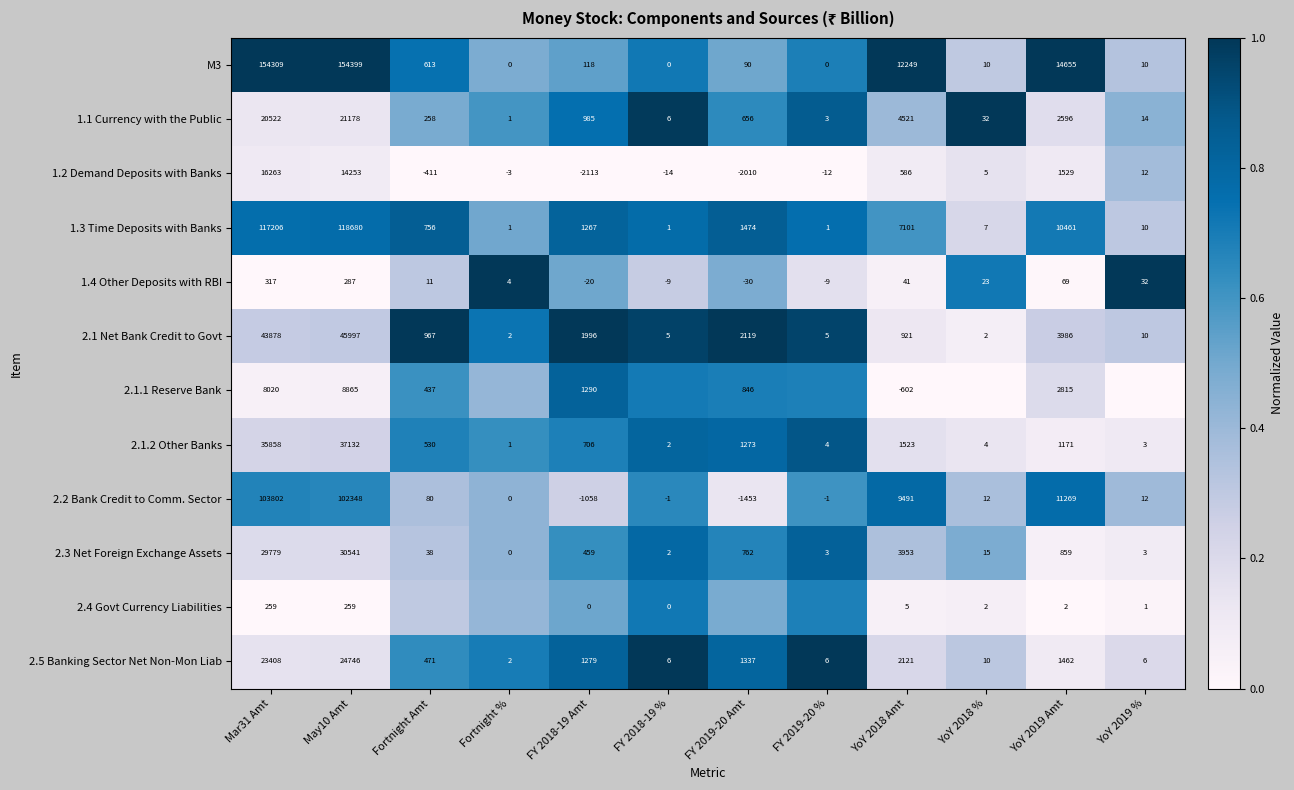

Is the value of M3 at YoY 2019 Amt greater than the value of 2.1.2 Other Banks at YoY 2019 %?

Yes